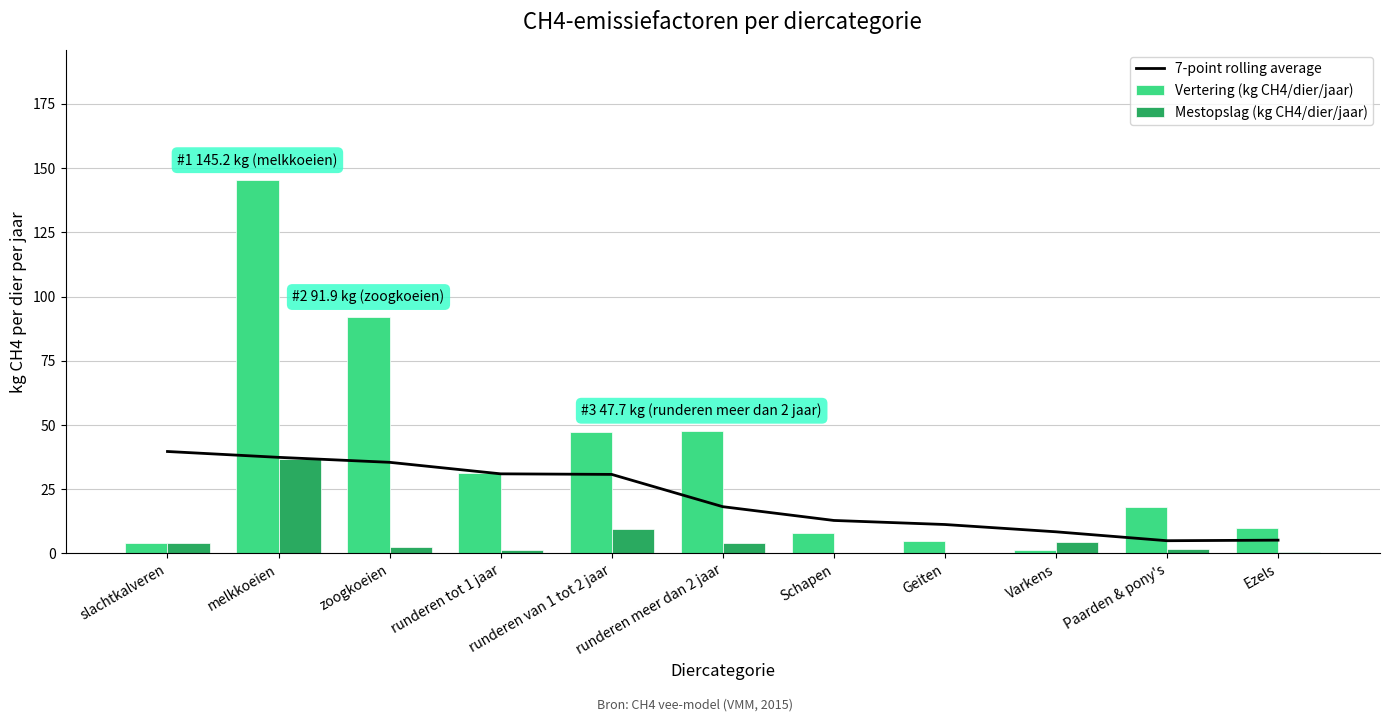

Which series has the largest total across all categories?

Vertering (kg CH4/dier/jaar)